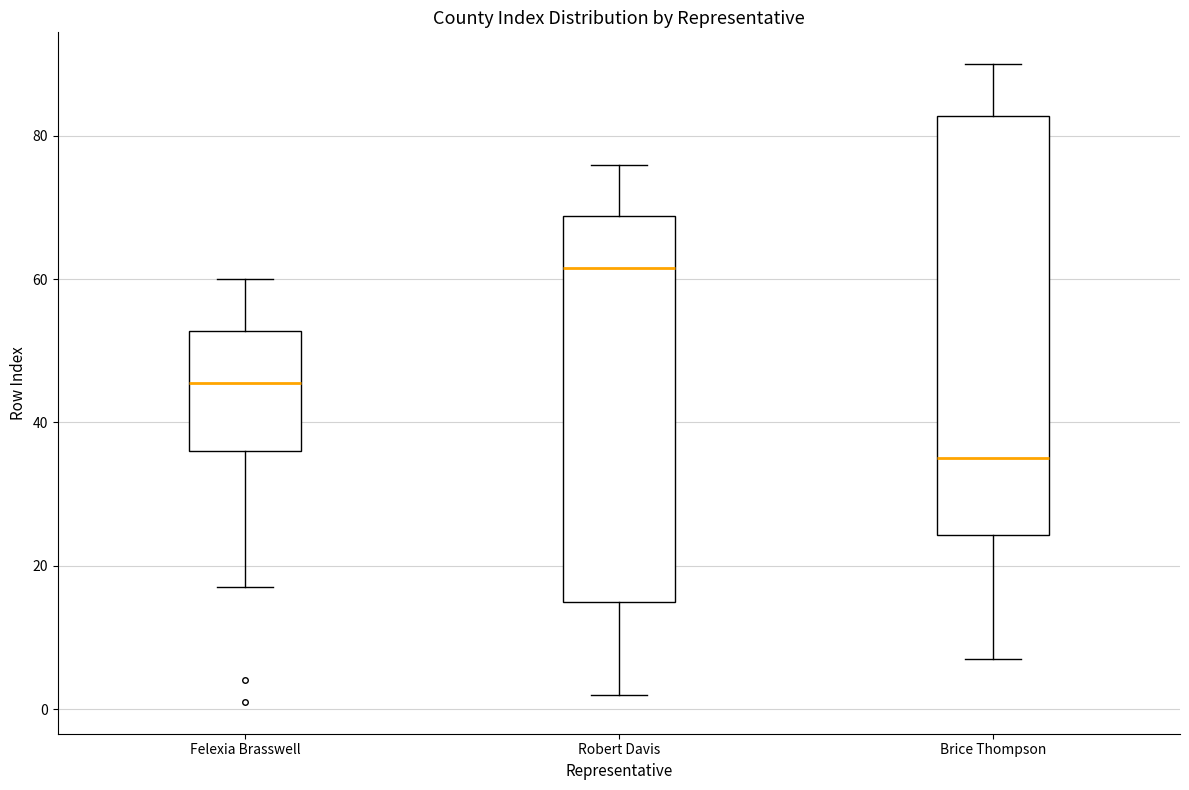

Where does the median line of the box for Felexia Brasswell sit on the y-axis? The values are not printed on the chart, so give them approximately, as read against the axis.

46